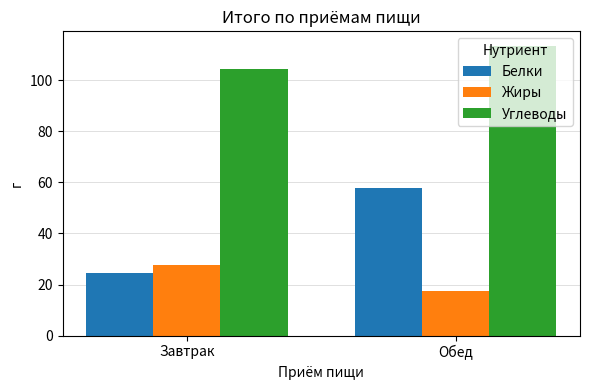

Between Завтрак and Обед, which series saw the biggest shift?

Белки